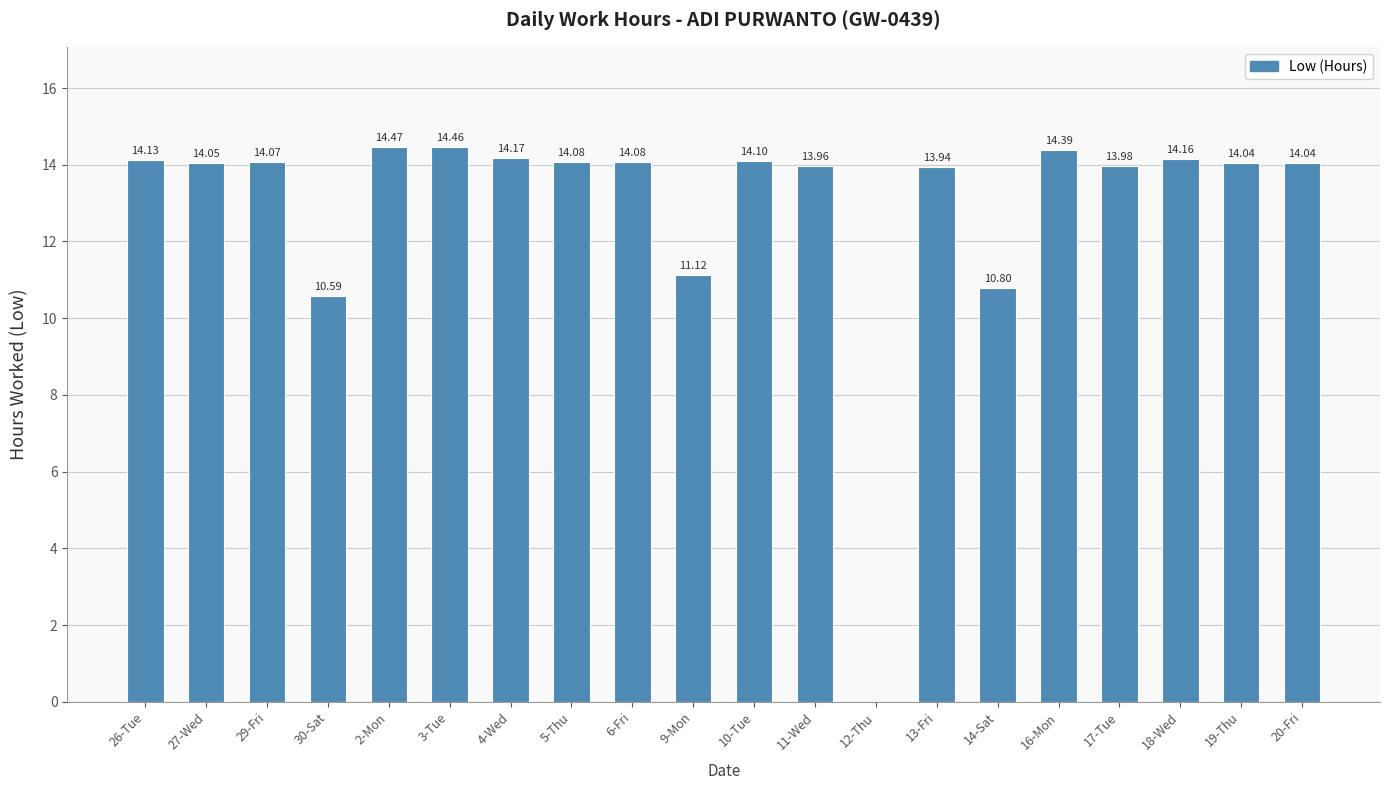

Approximately how many times larger is the value at 13-Fri compared to 11-Wed?

1.0